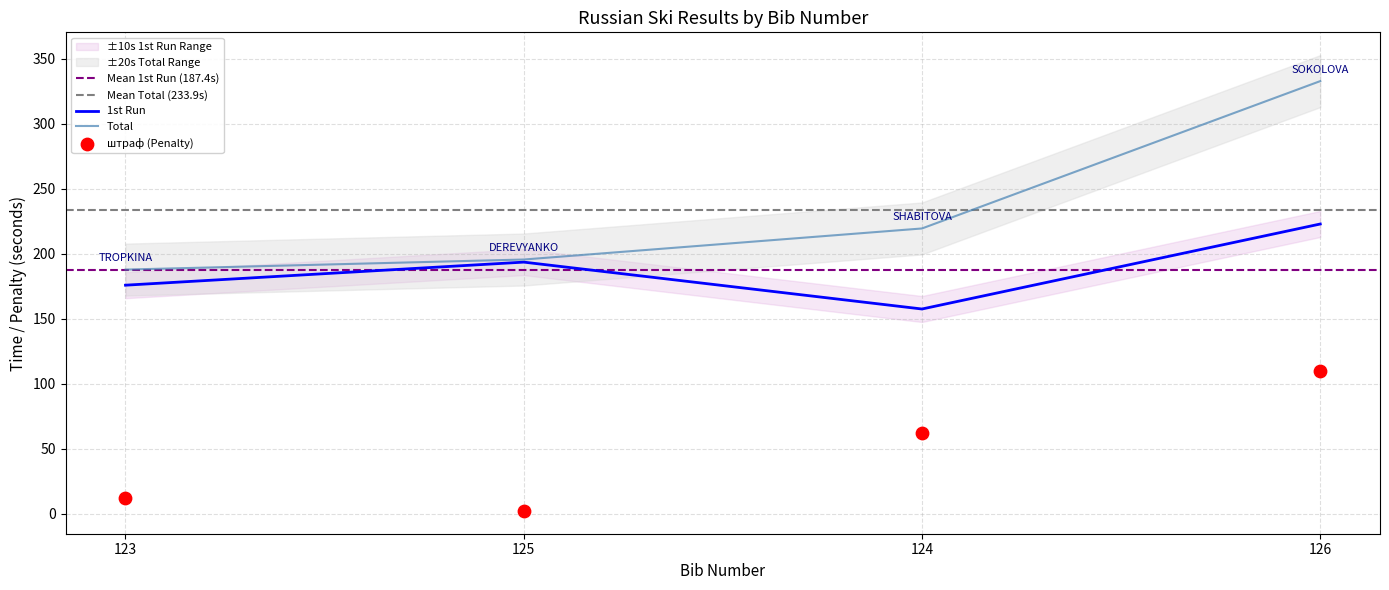

At which category is the sum across all series the highest?

126